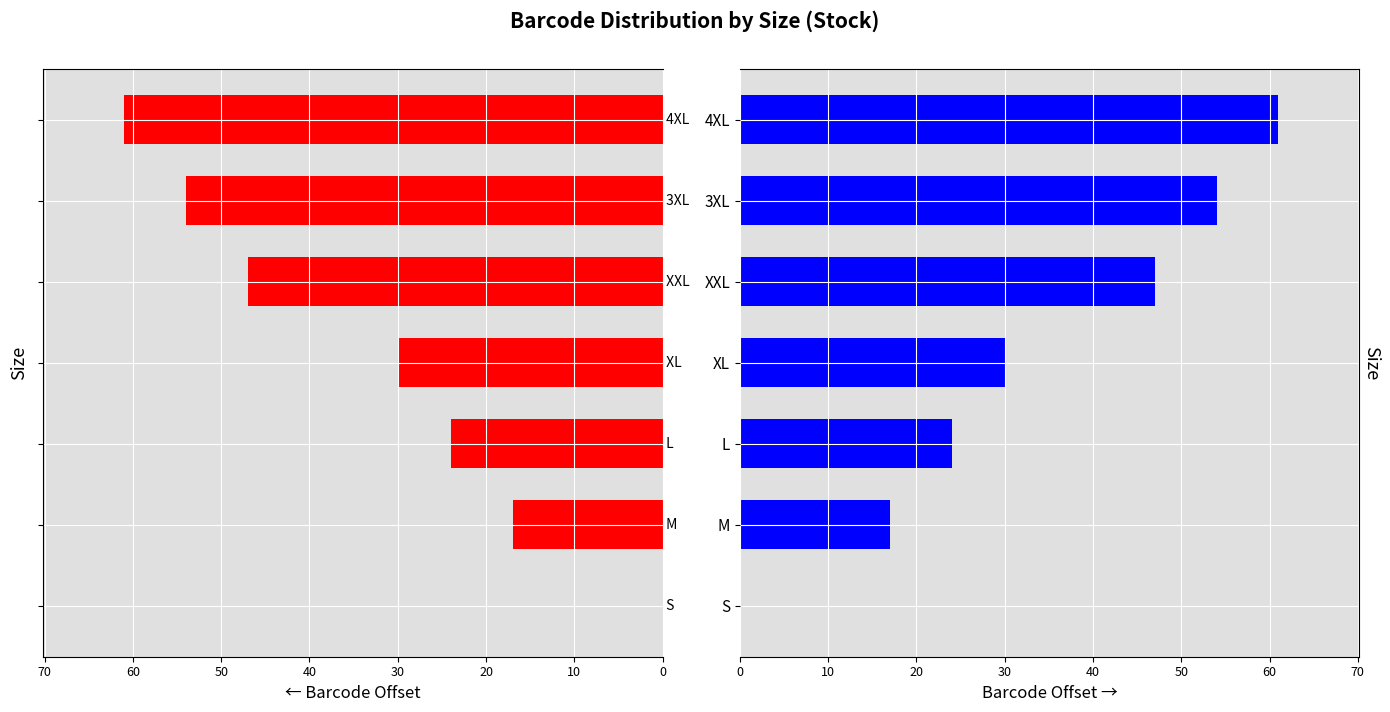

Is the value of Barcode (right) at 4XL greater than the value of Barcode (left) at M?

Yes